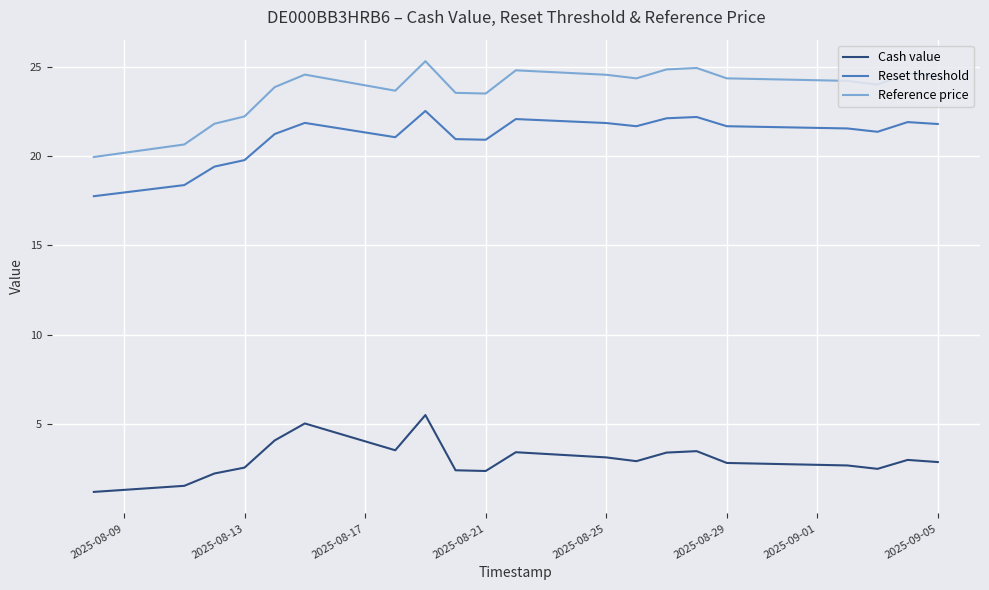

Which series has the largest total across all categories?

Reference price